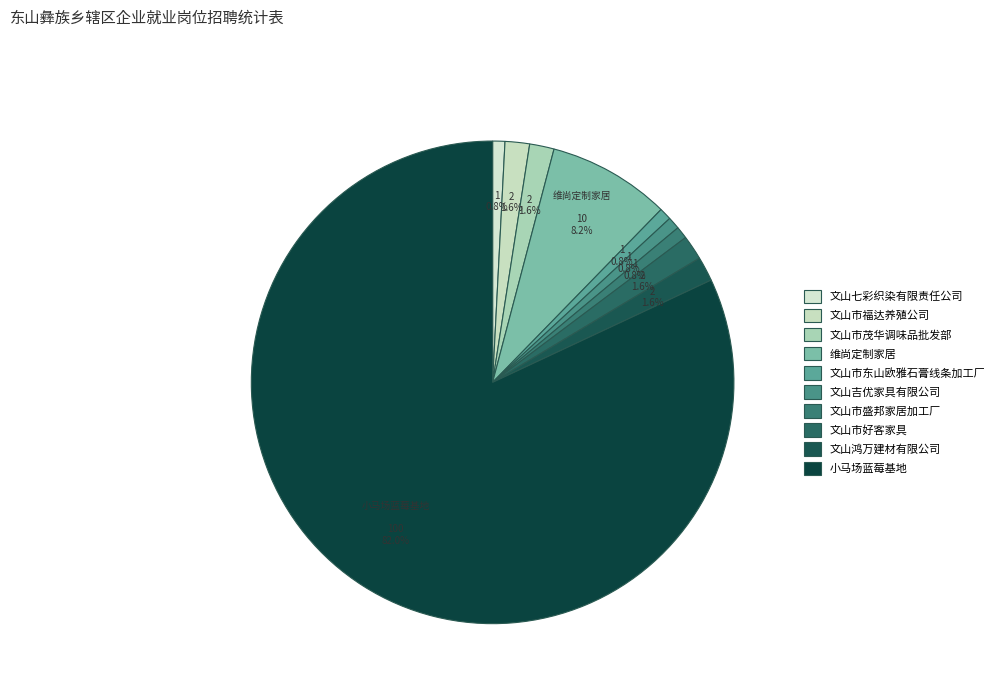

Which category has the biggest portion of the pie?

小马场蓝莓基地